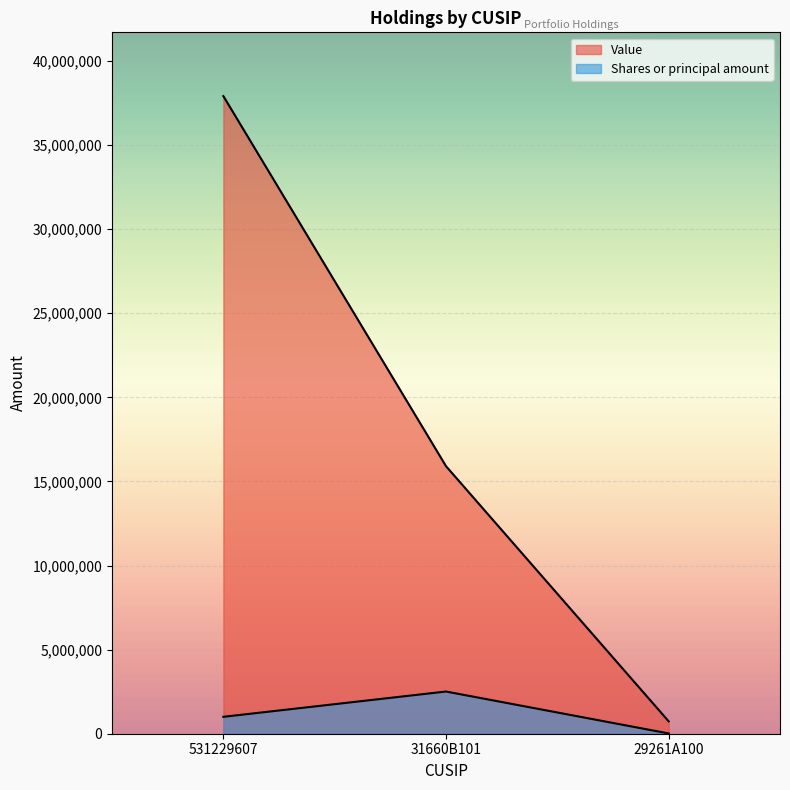

Read the Value value at 31660B101, to the nearest 50.

15906000